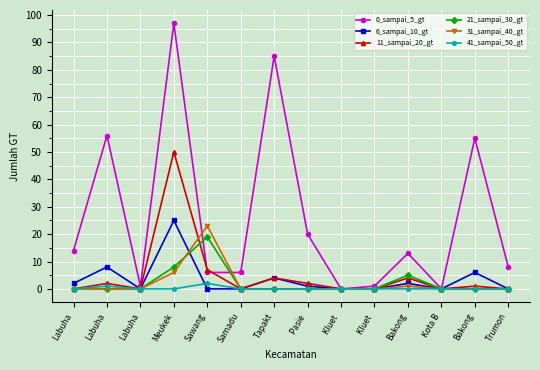

Is it true that 21_sampai_30_gt equals -6 at Labuha?

False